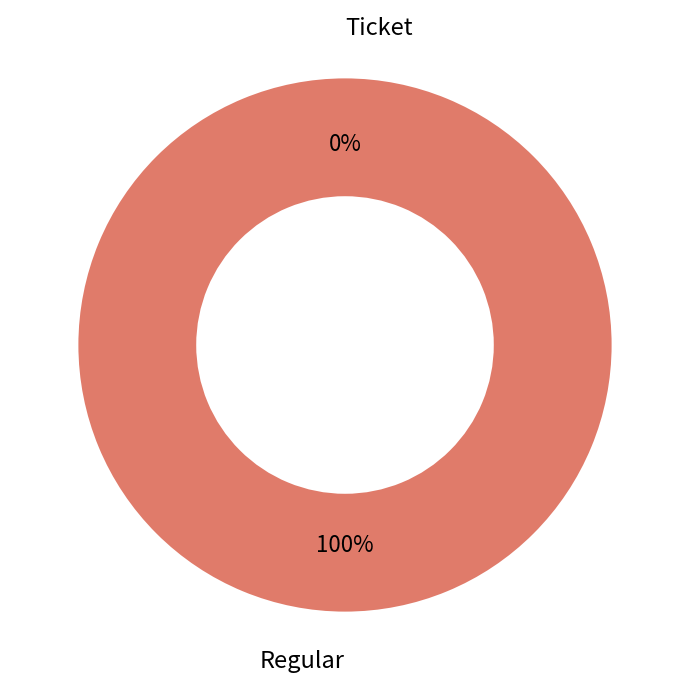

Is there any slice that represents more than half of the pie?

Yes